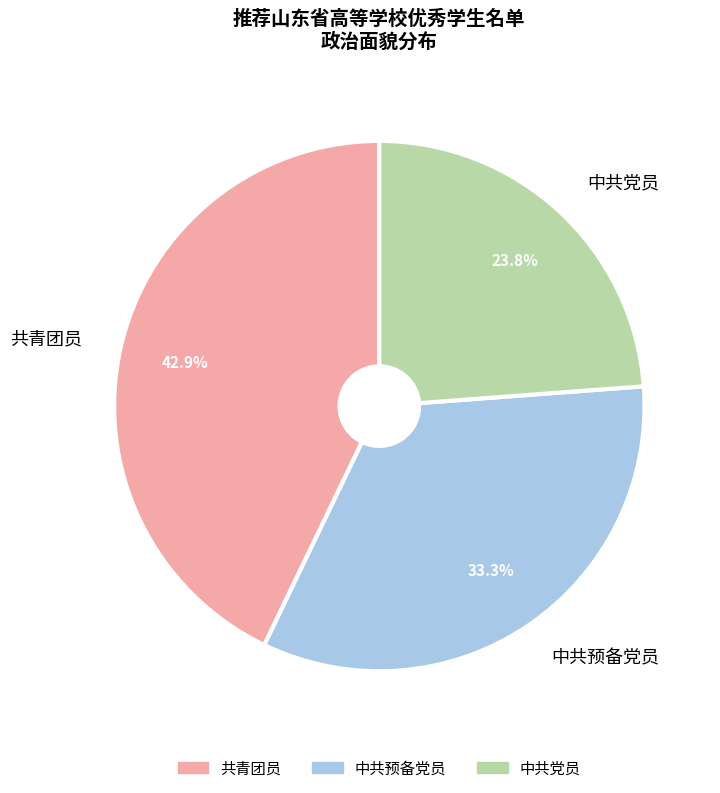

To the nearest percent, what portion does 中共党员 represent?

24%